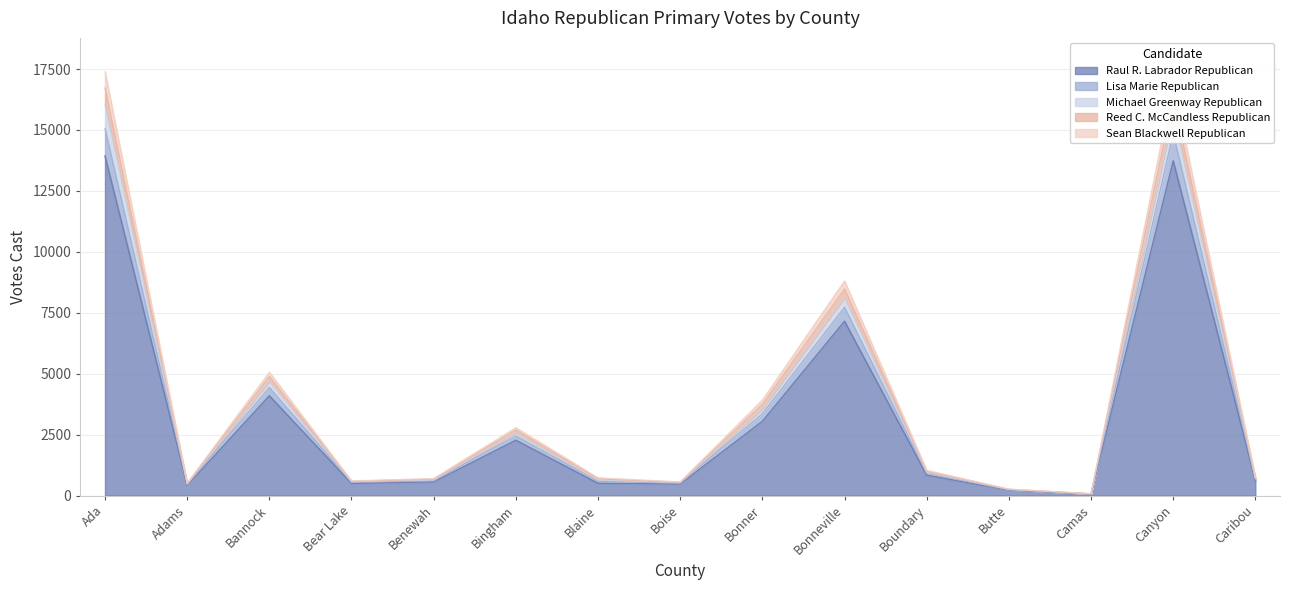

The value of Raul R. Labrador Republican at Bingham is 1283. True or false?

False